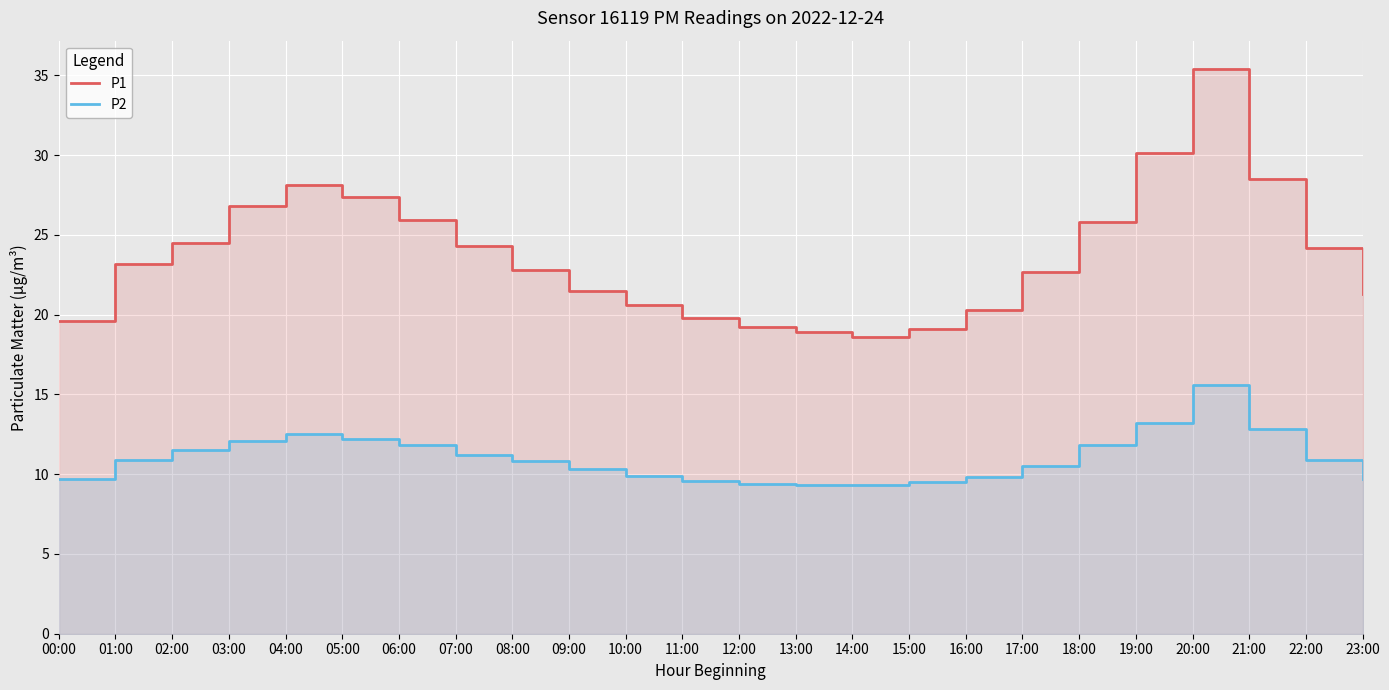

Which has a higher value, 00:00 or 06:00?

06:00